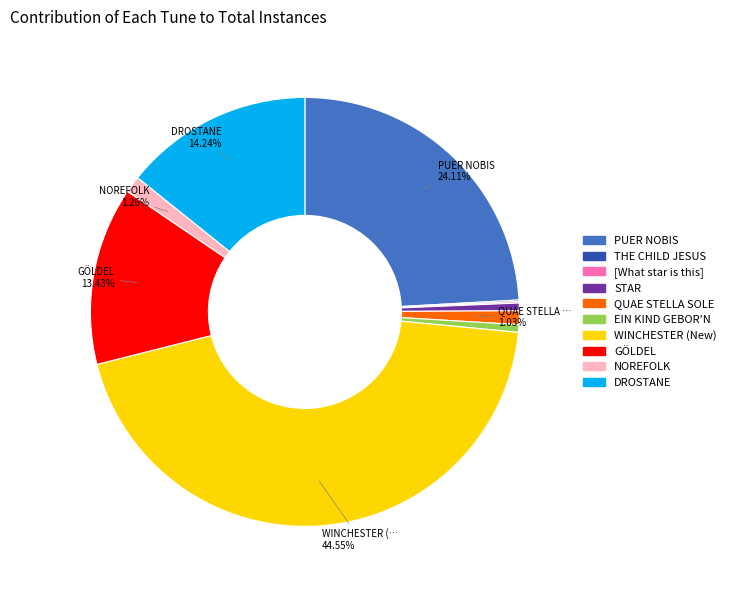

To the nearest percent, what percentage of the pie is NOREFOLK?

1%